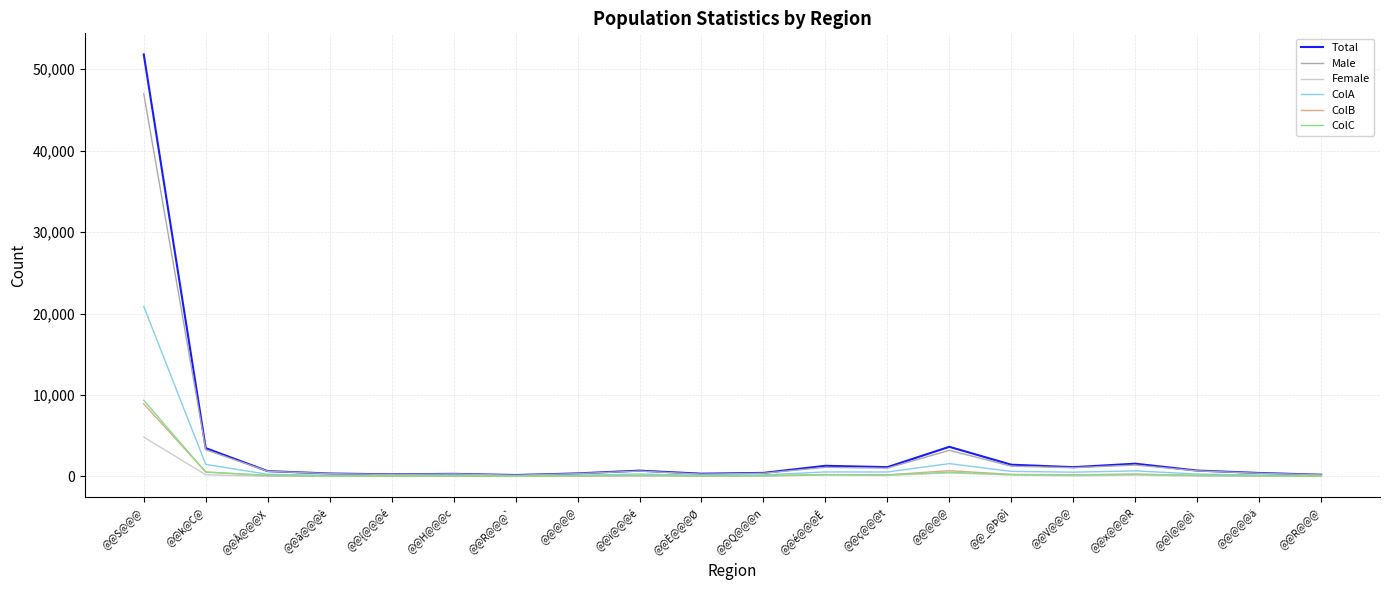

What are all the series names shown in the legend?

Total, Male, Female, ColA, ColB, ColC